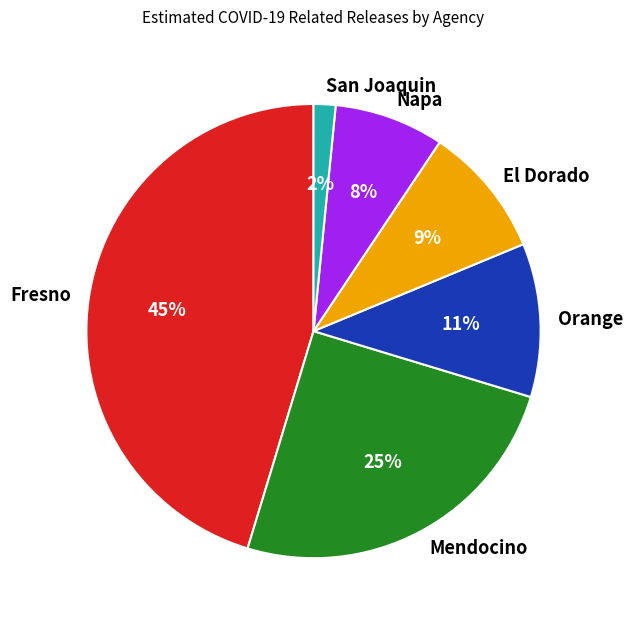

To the nearest percent, what is the combined percentage of Napa and Fresno?

53%